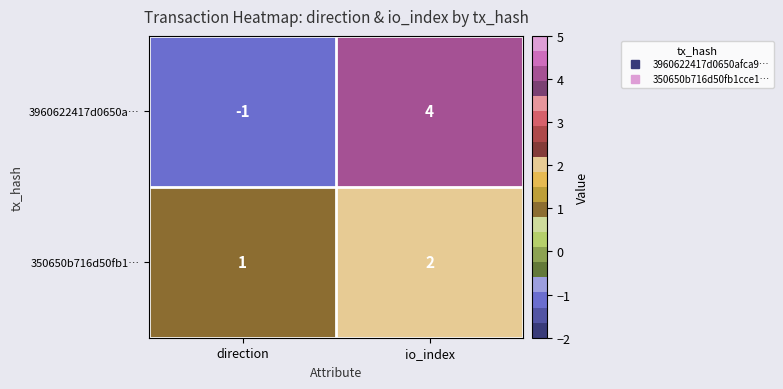

At which label does 3960622417d0650a… reach its minimum?

direction